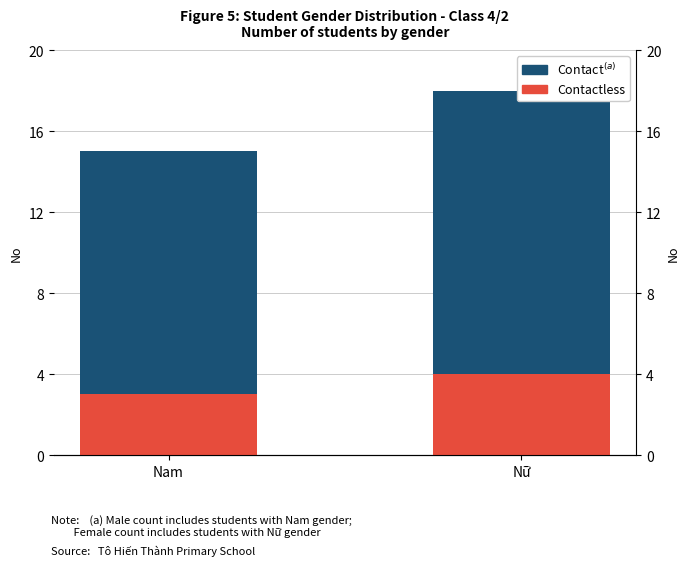

Which series has the largest total across all categories?

Contact